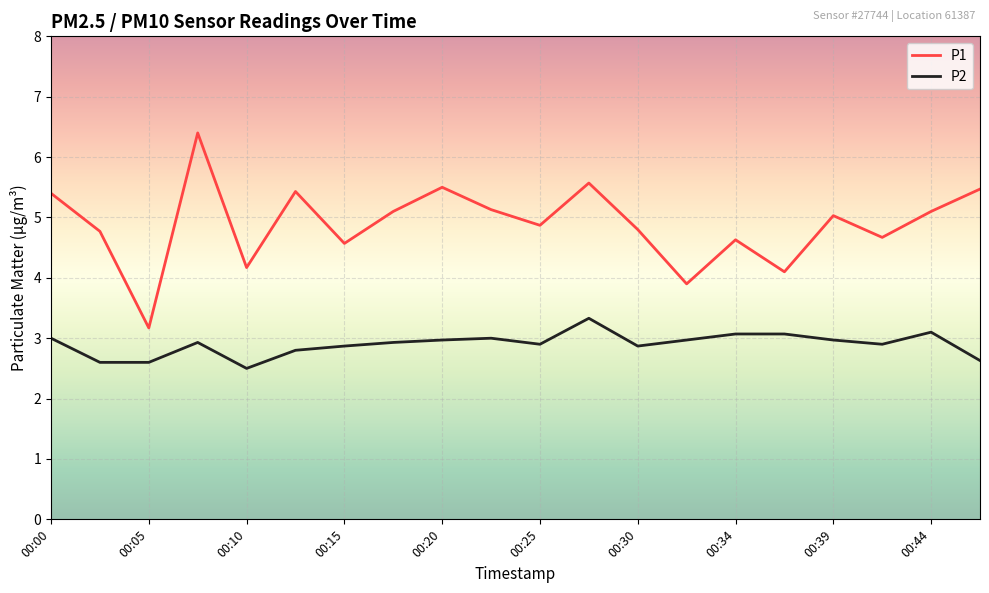

Which series has the largest total across all categories?

P1